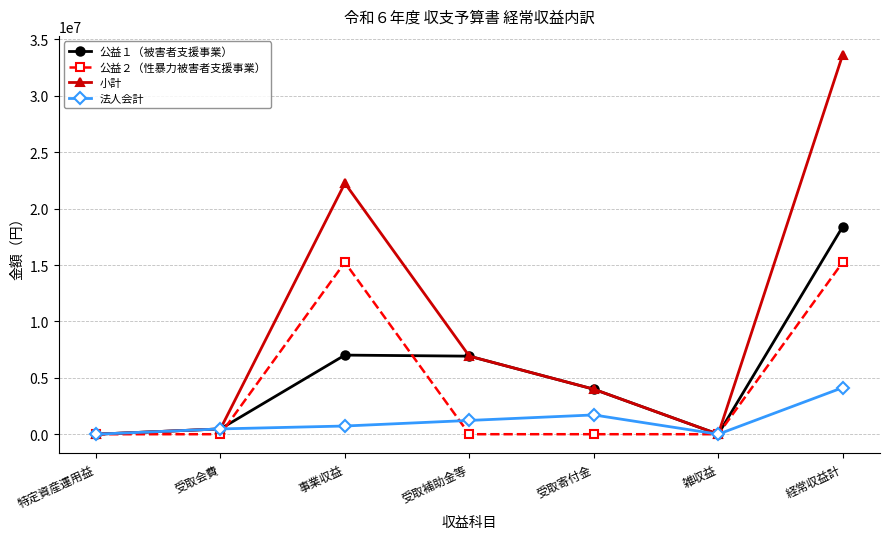

What position from the right is 特定資産運用益?

7